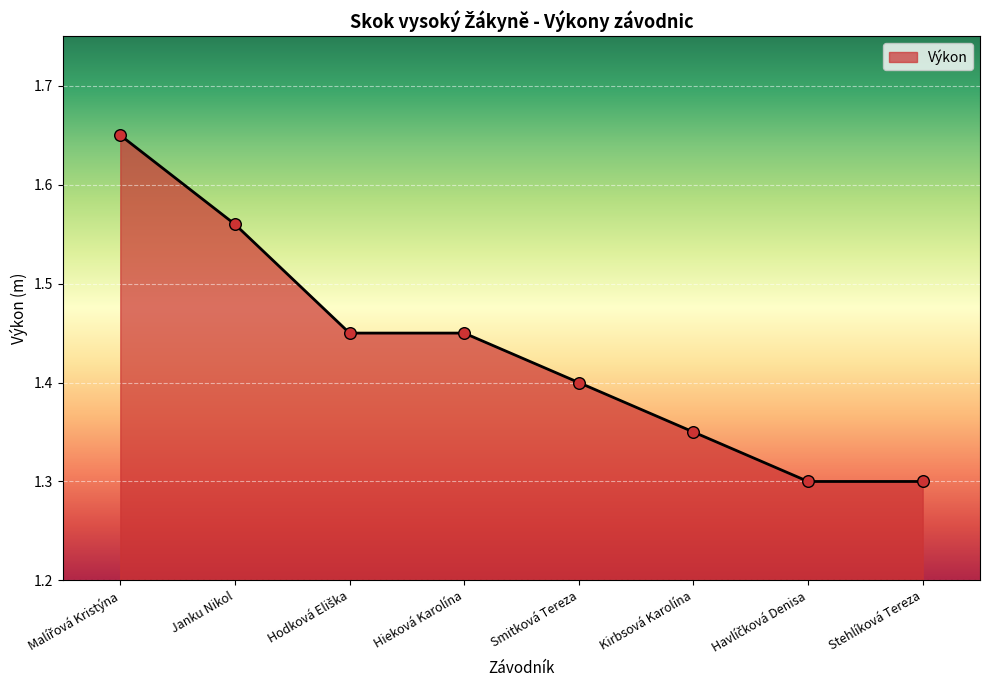

Approximately how many times larger is the value at Janku Nikol compared to Hieková Karolína?

1.1